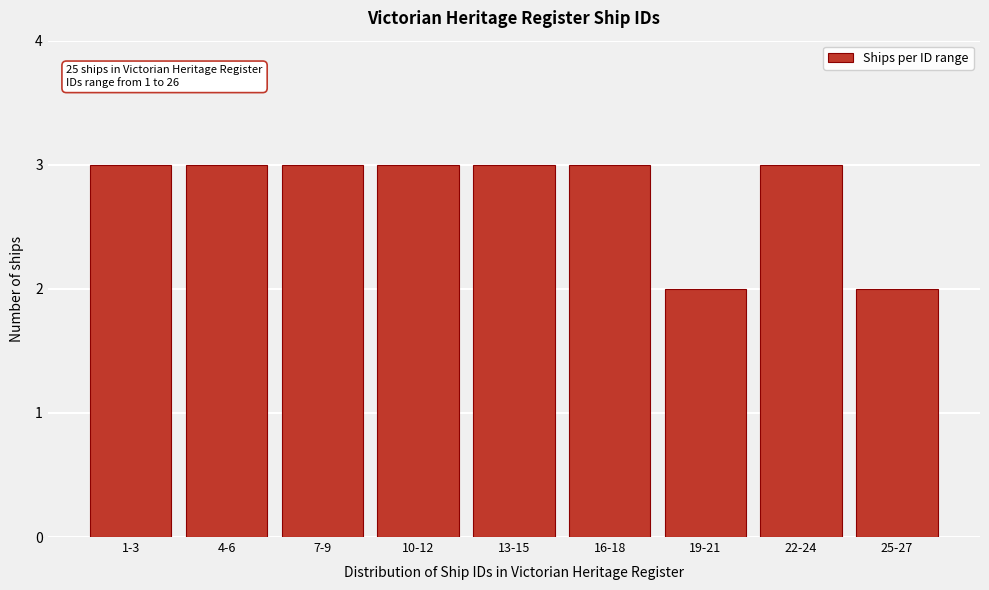

Reading right to left, what are all the values shown in this chart?

25-27=2	22-24=3	19-21=2	16-18=3	13-15=3	10-12=3	7-9=3	4-6=3	1-3=3